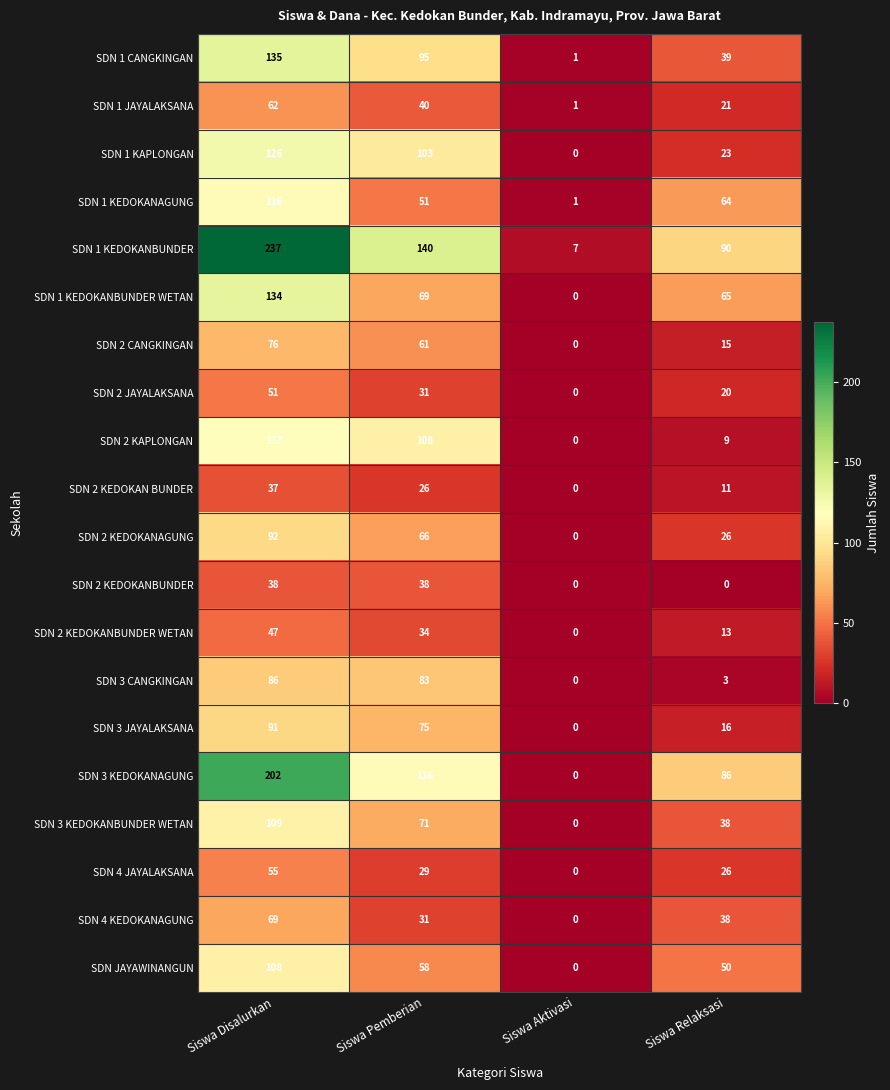

At which label does SDN 1 KEDOKANAGUNG reach its minimum?

Siswa Aktivasi